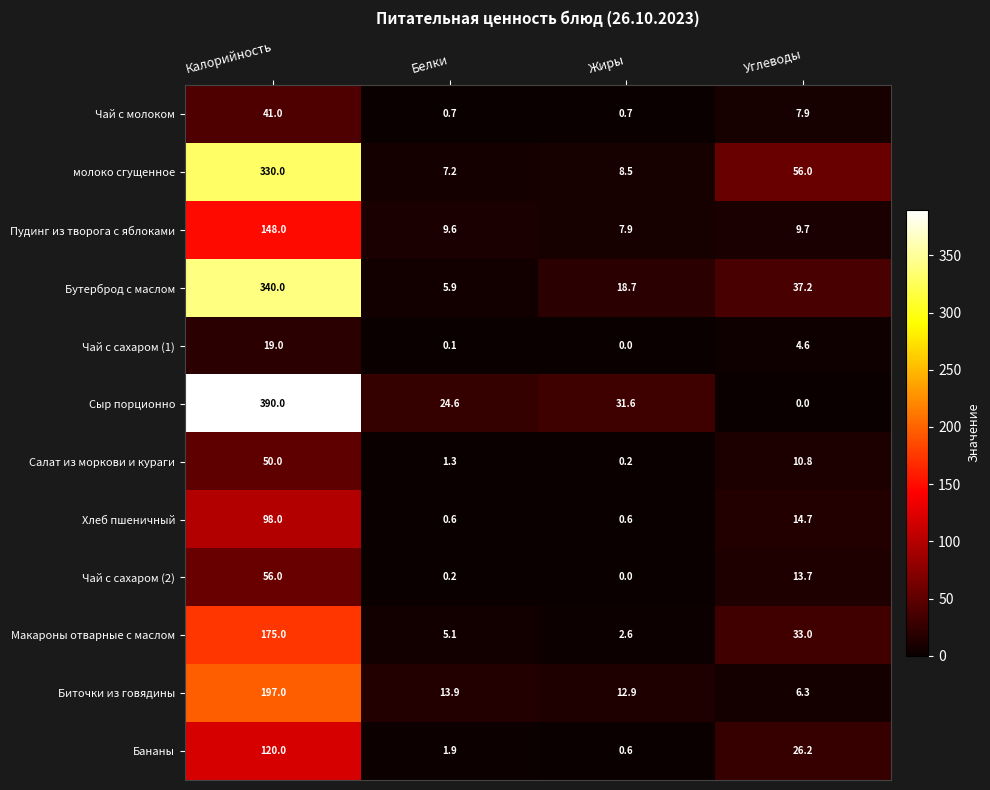

Between Калорийность and Углеводы, which series saw the biggest shift?

Сыр порционно